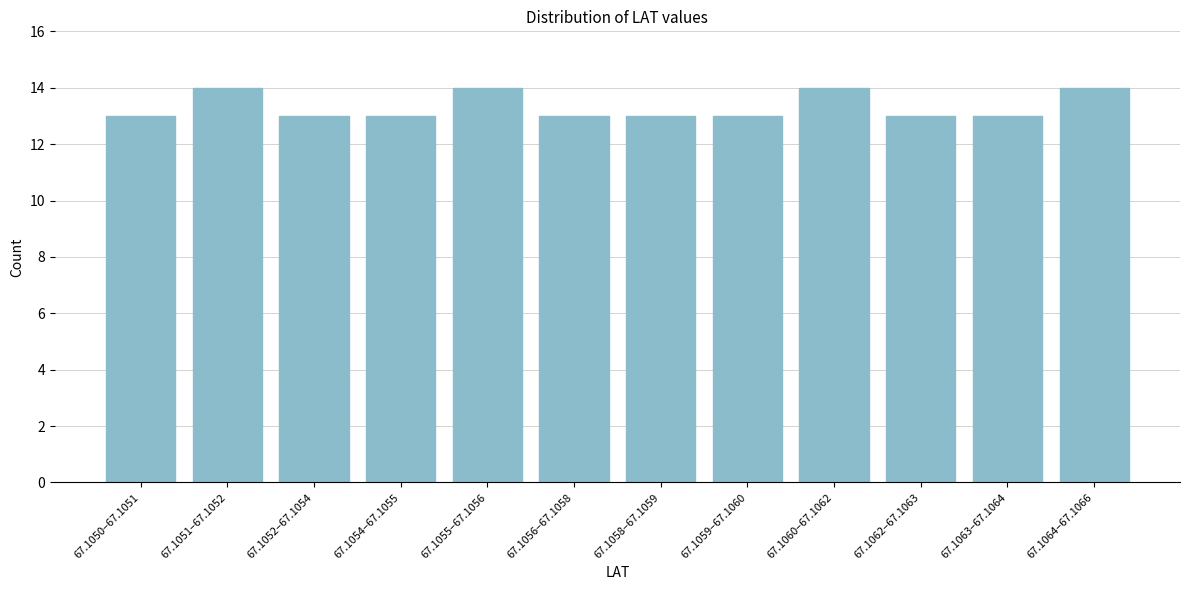

Reading left to right, transcribe all the data shown in this chart.

67.1050–67.1051=13	67.1051–67.1052=14	67.1052–67.1054=13	67.1054–67.1055=13	67.1055–67.1056=14	67.1056–67.1058=13	67.1058–67.1059=13	67.1059–67.1060=13	67.1060–67.1062=14	67.1062–67.1063=13	67.1063–67.1064=13	67.1064–67.1066=14